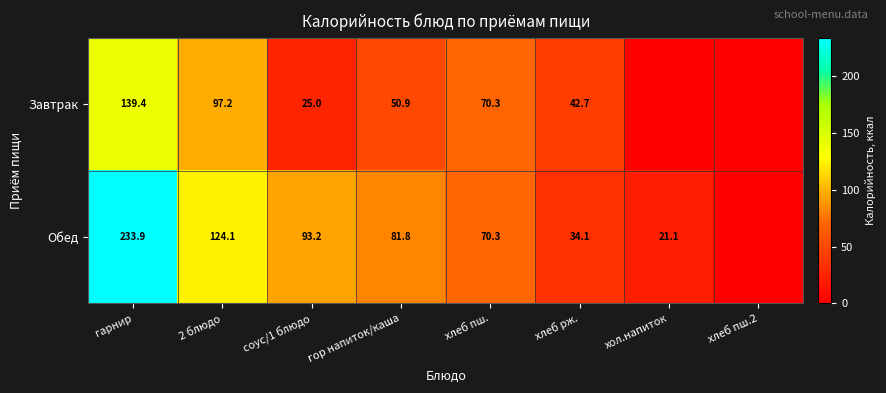

What is the difference between the Завтрак values at хлеб пш. and гарнир?

69.1